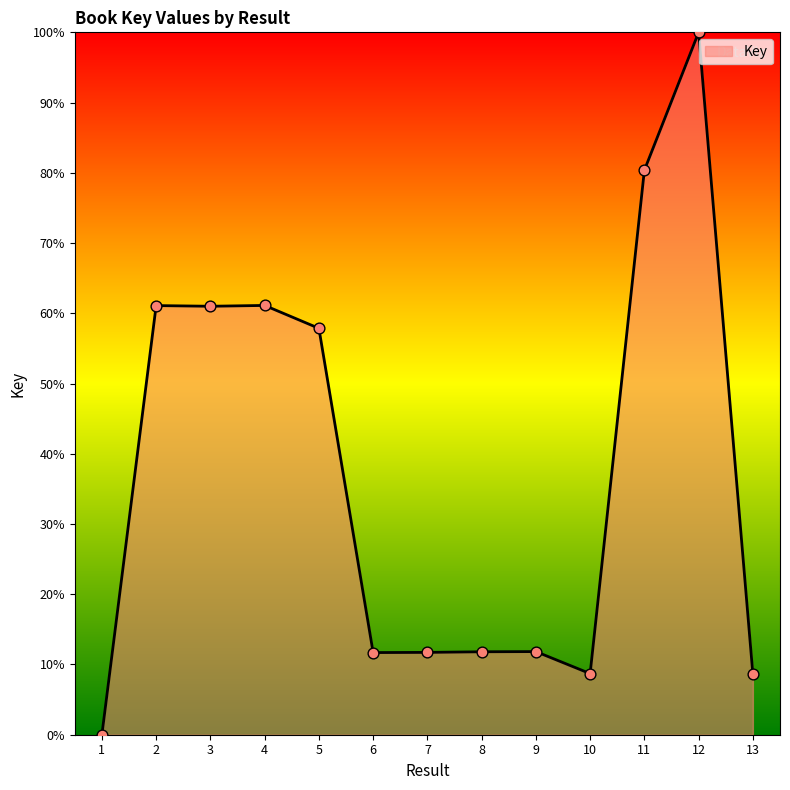

Approximately how many times larger is the value at 10 compared to 2?

0.1